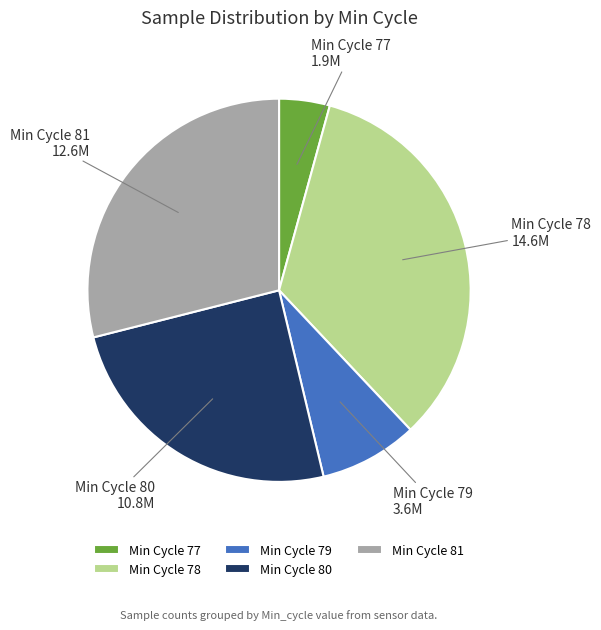

Is there any slice that represents more than half of the pie?

No